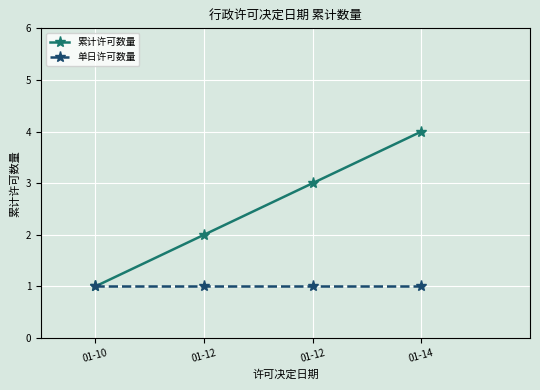

How many values in the 累计许可数量 series are below 3?

2